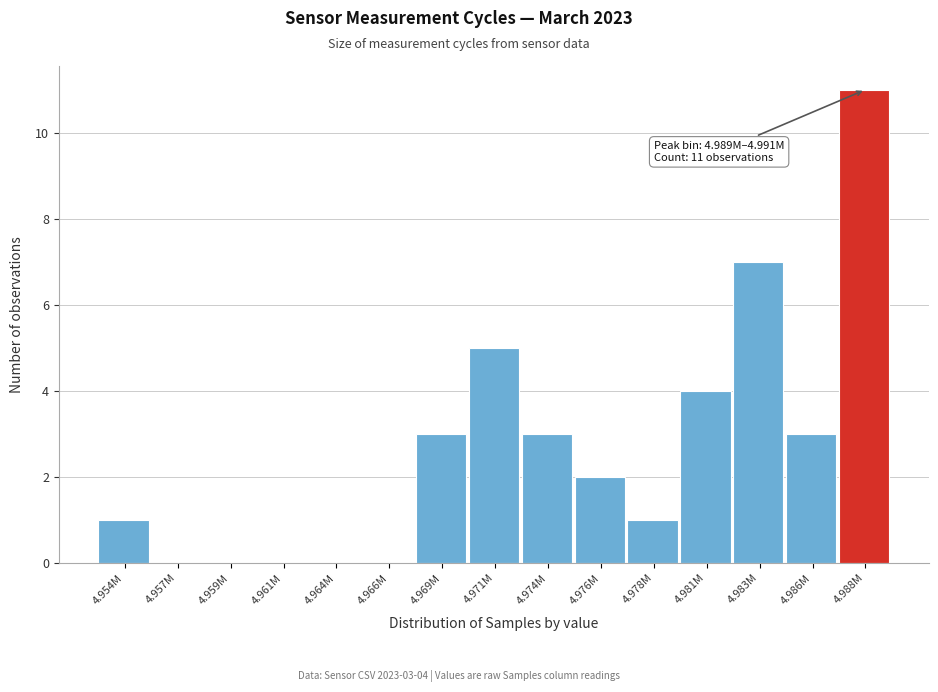

What is the greatest value displayed?

11